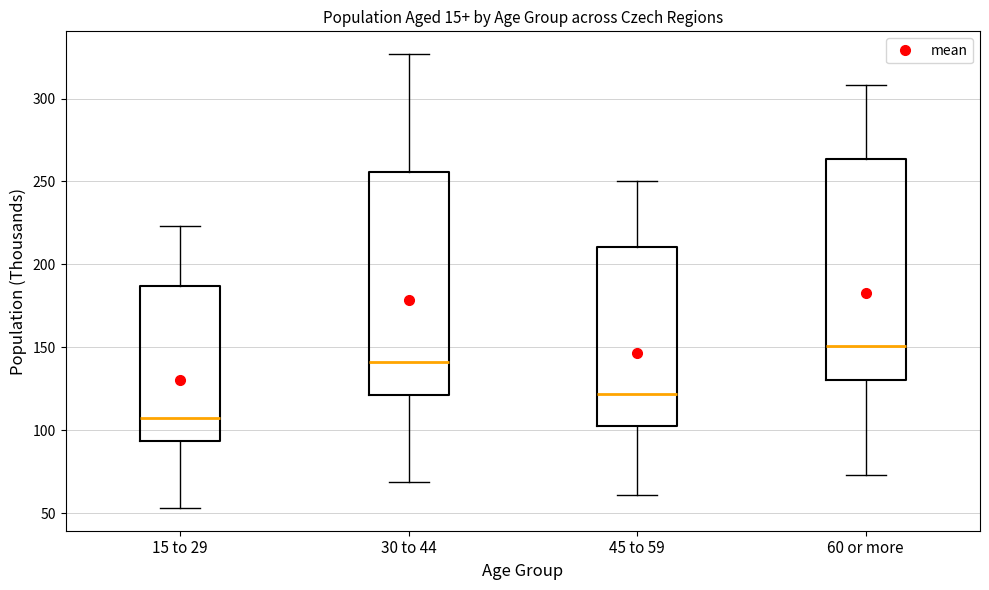

Reading left to right, read every box against the y-axis: the position of its median line, the range the box covers, and the ends of its whiskers. The values are not printed on the chart, so give them approximately, as read against the axis.

15 to 29: median 105, box 95 to 185, whiskers 55 to 225
30 to 44: median 140, box 120 to 255, whiskers 70 to 325
45 to 59: median 120, box 105 to 210, whiskers 60 to 250
60 or more: median 150, box 130 to 265, whiskers 75 to 310